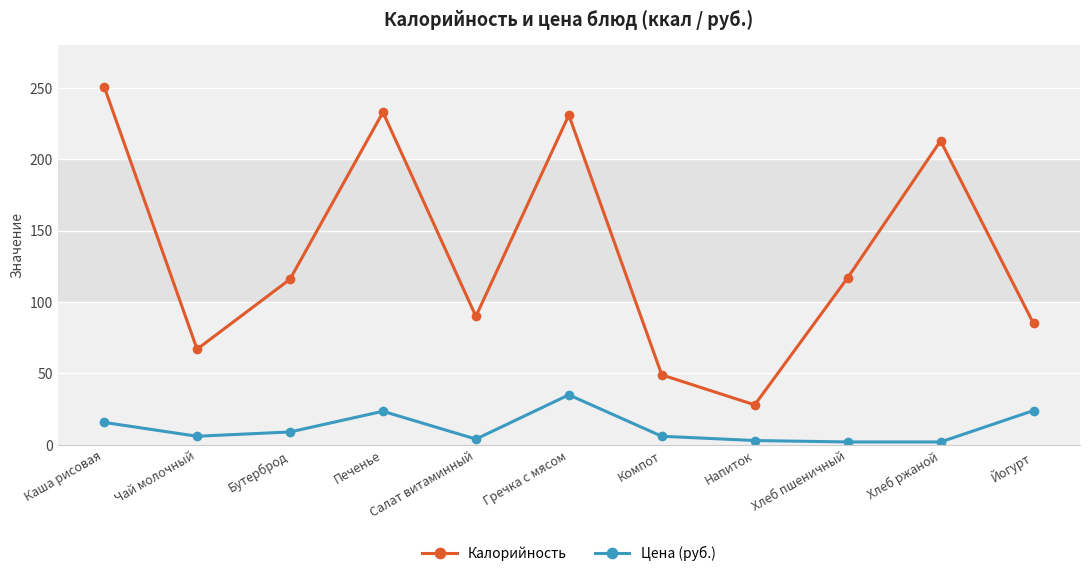

True or false: Калорийность has a value of 12.7 at Напиток.

False